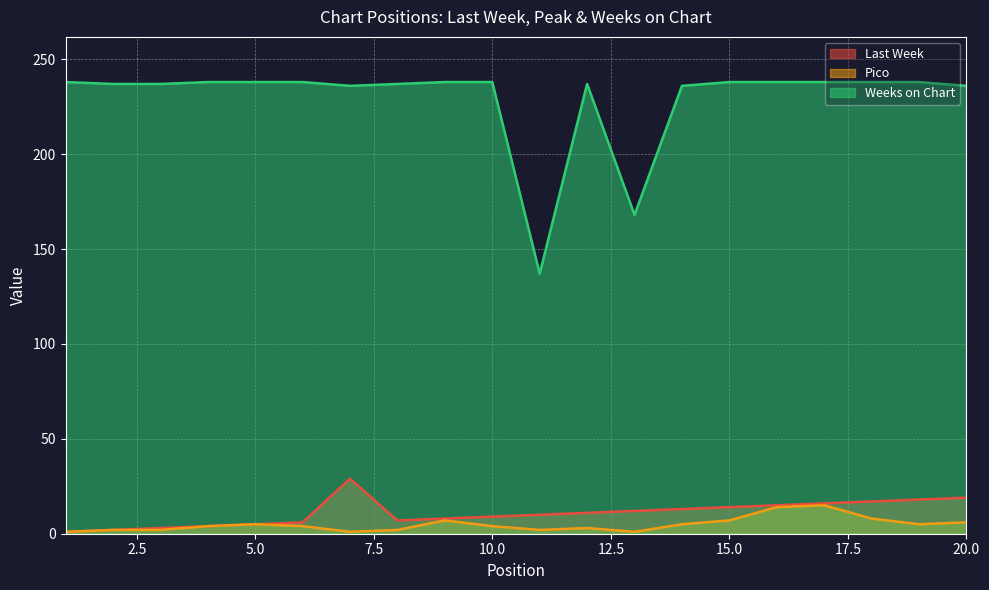

What is the minimum value shown in the chart?

1